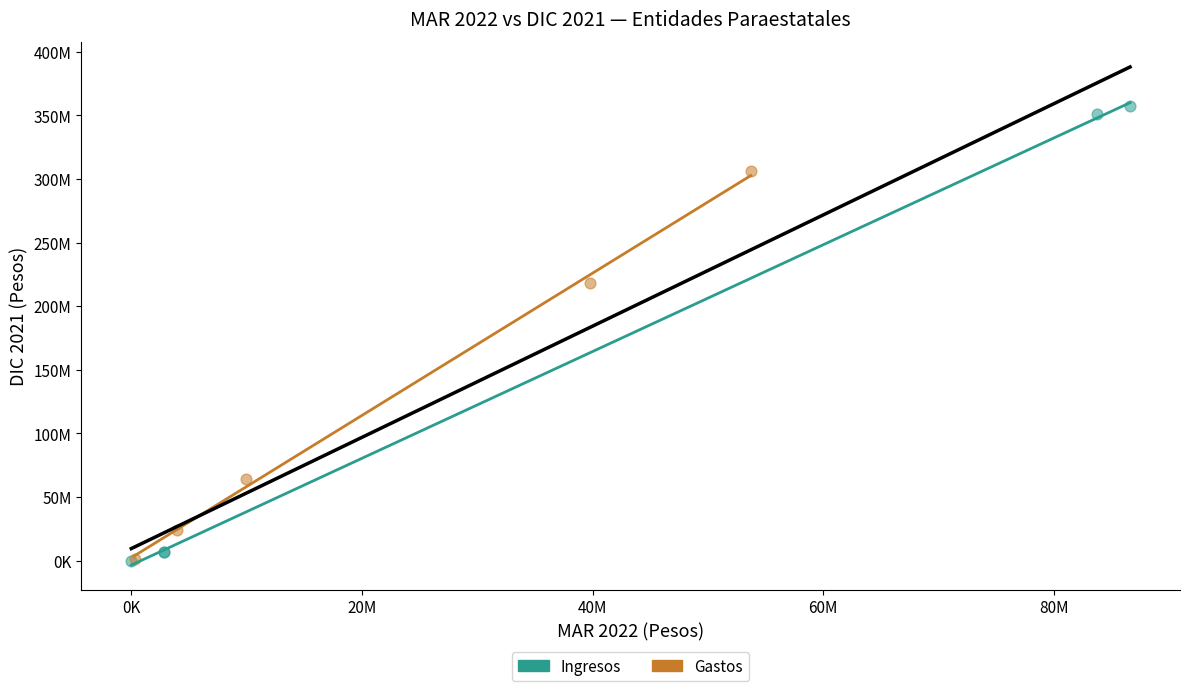

What are all the series names shown in the legend?

Ingresos, Gastos